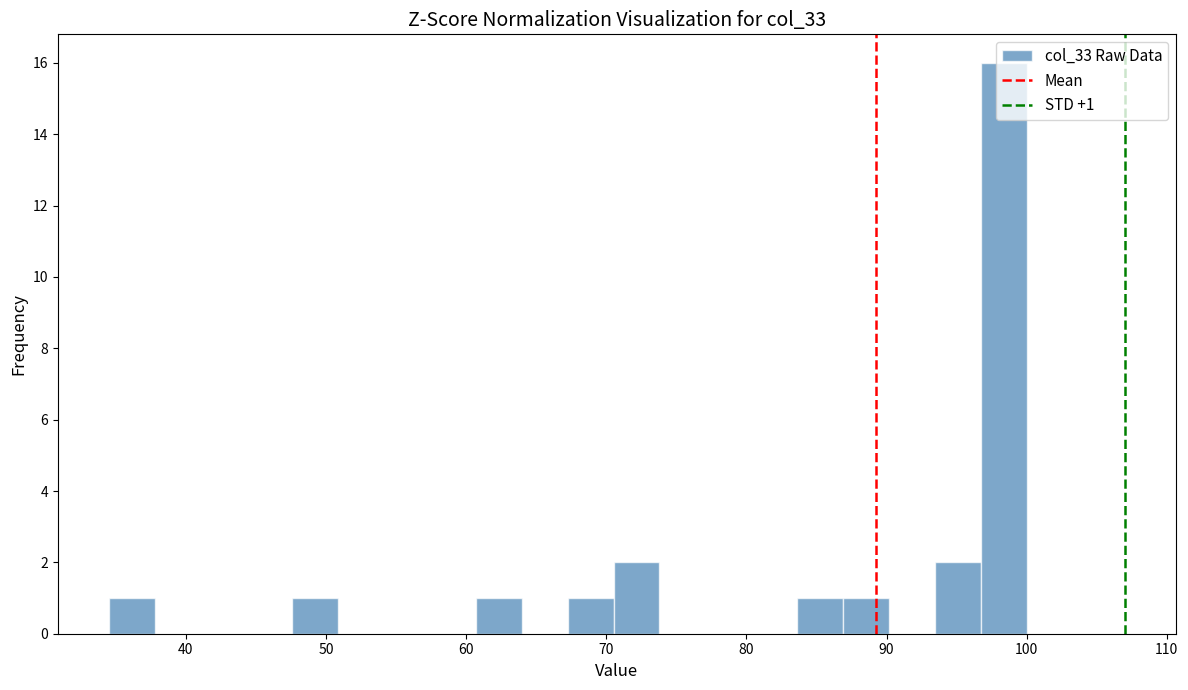

Around what value on the x-axis is the tallest bar? Give the approximate position of its centre, as read against the axis.

98